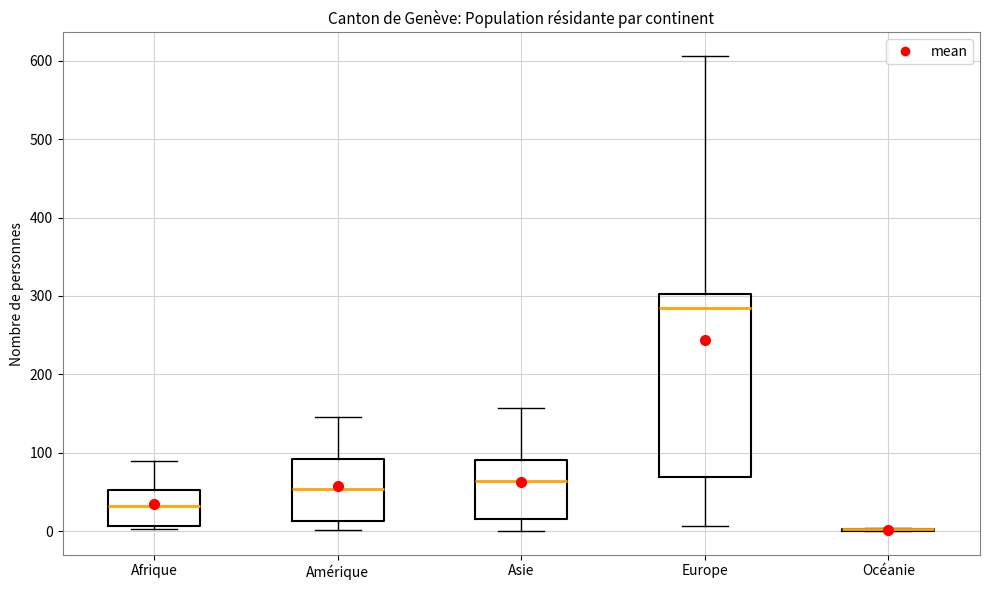

Where does the upper whisker of the box for Asie end on the y-axis? The values are not printed on the chart, so give them approximately, as read against the axis.

160